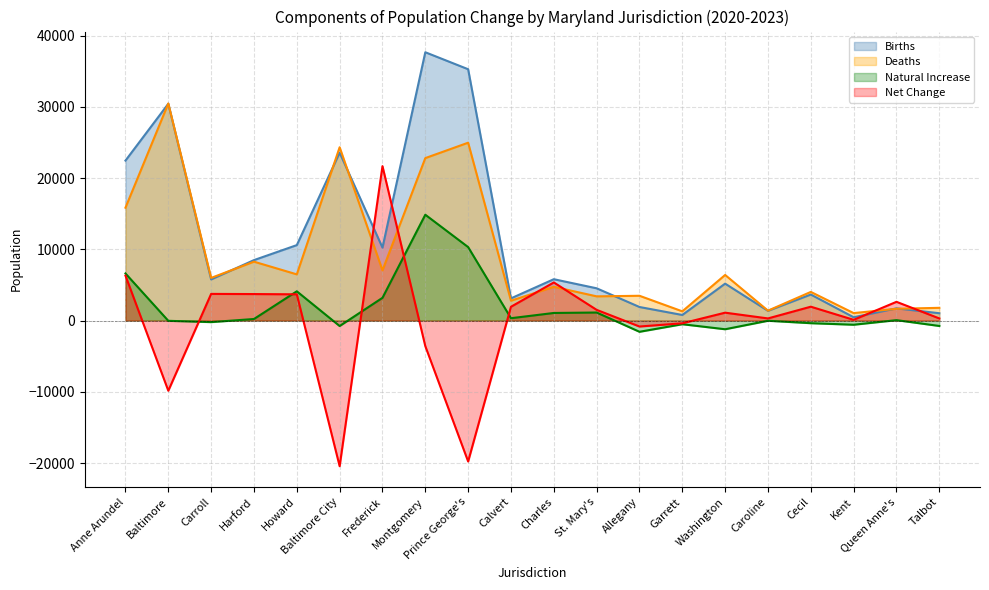

Rank the series at Queen Anne's from highest to lowest value.

Net Change, Births, Deaths, Natural Increase